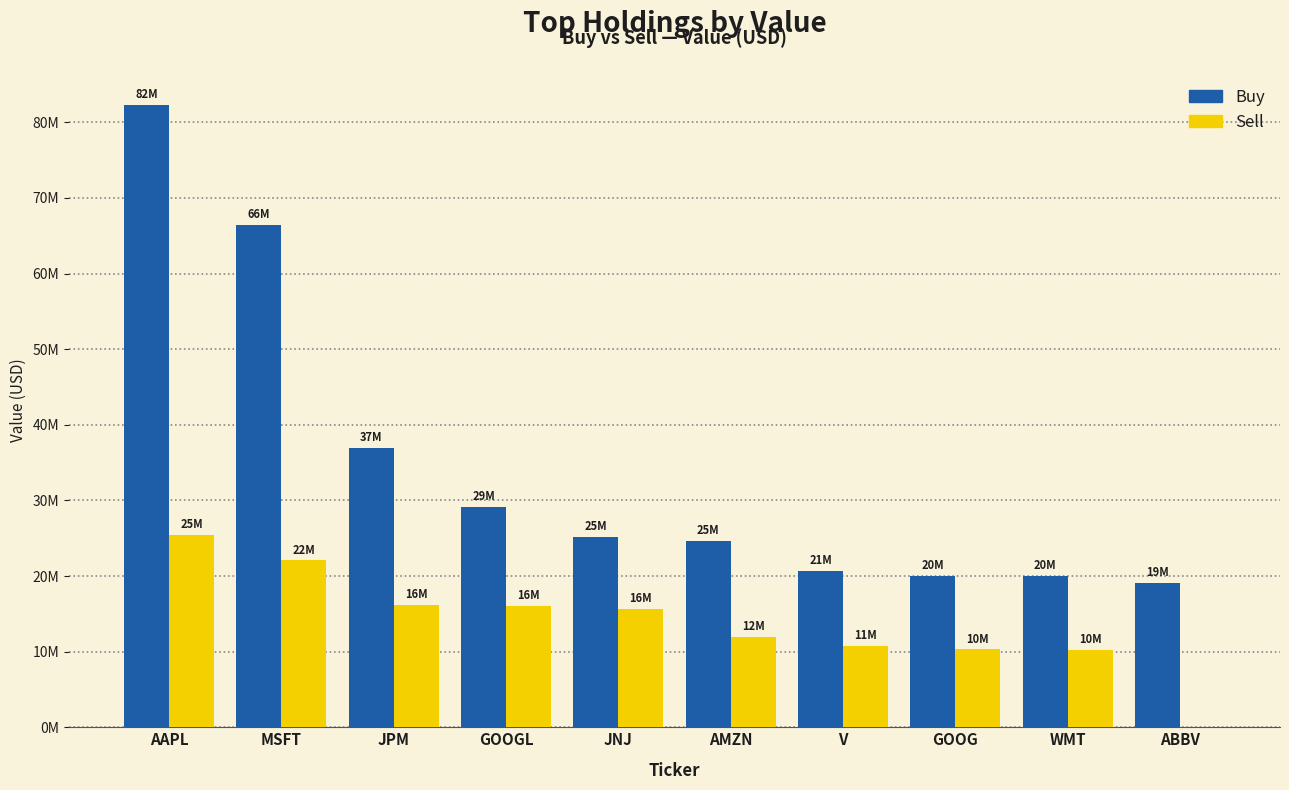

What is the label of the 9th bar from the right?

MSFT